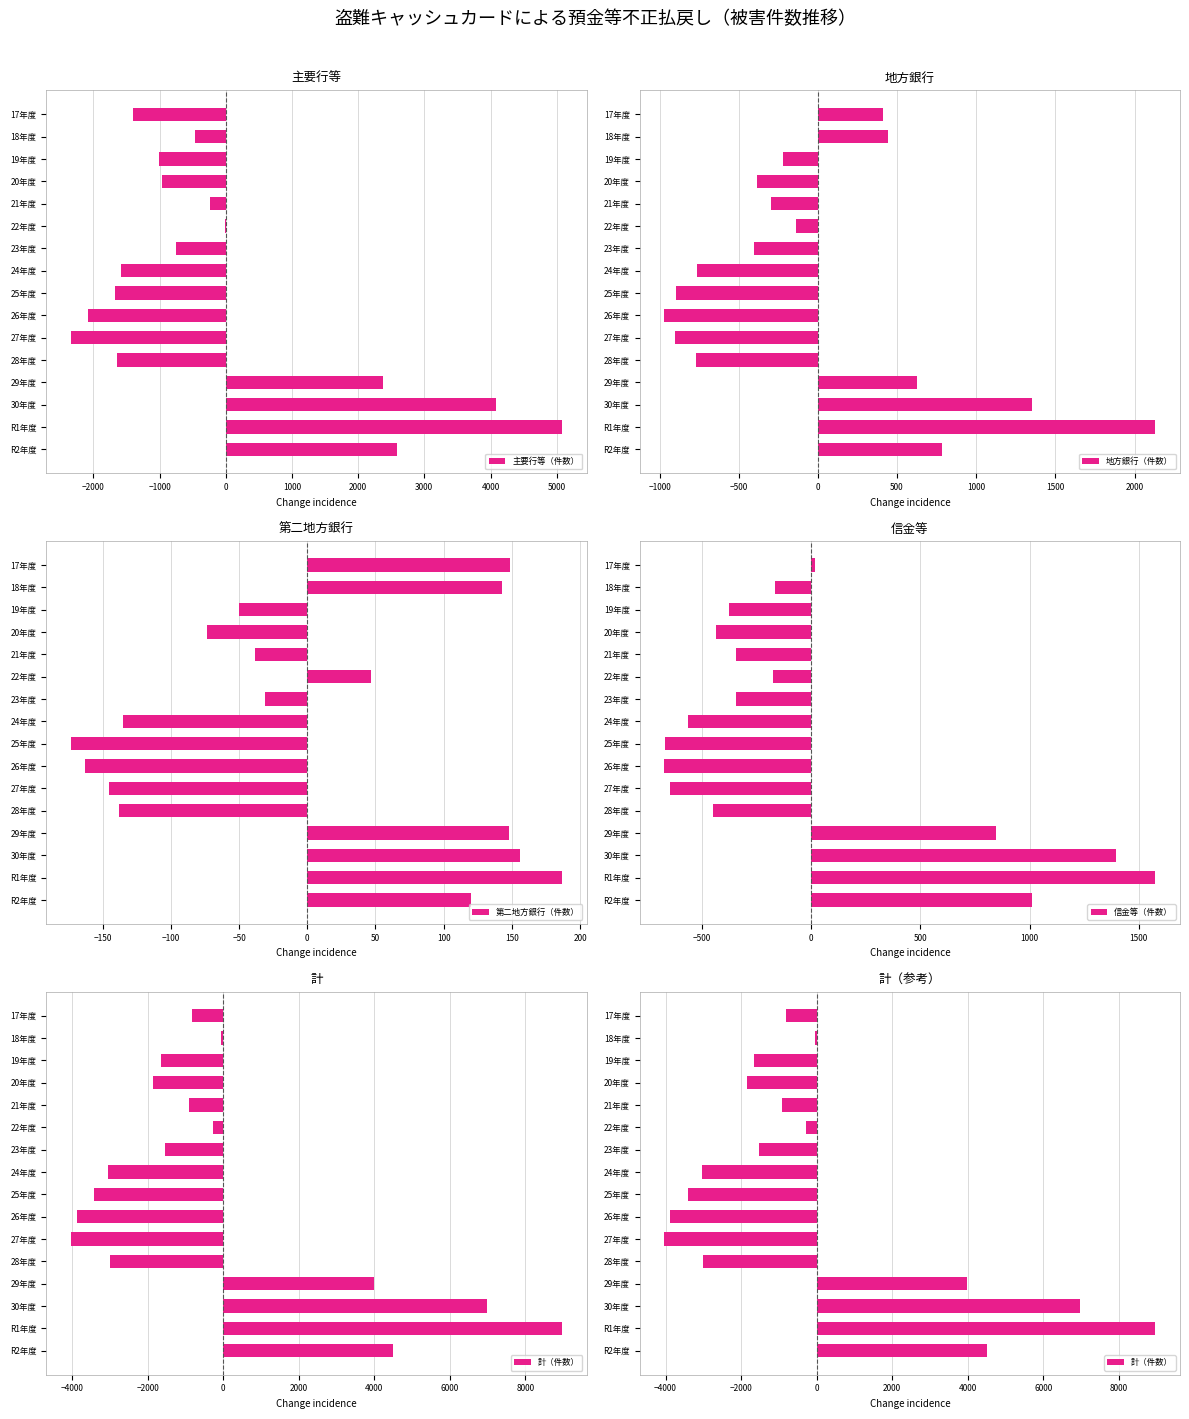

What is the minimum value for 地方銀行（件数）?

-969.9